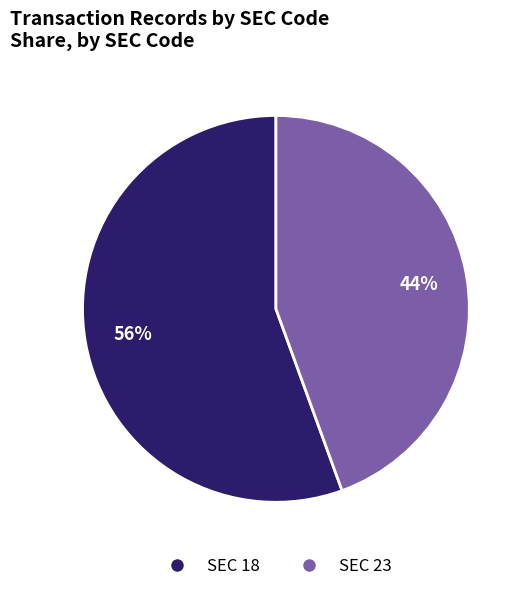

How many slices are in this pie chart?

2